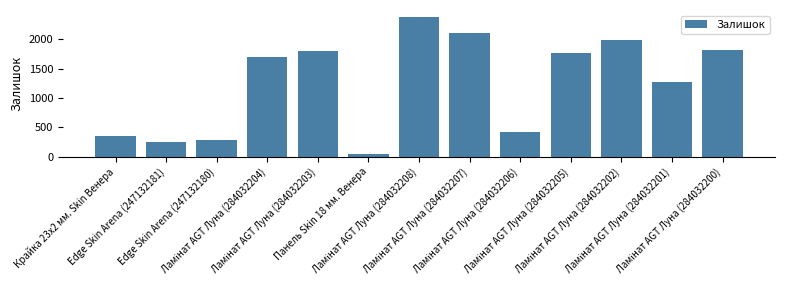

What is the greatest value displayed?

2375